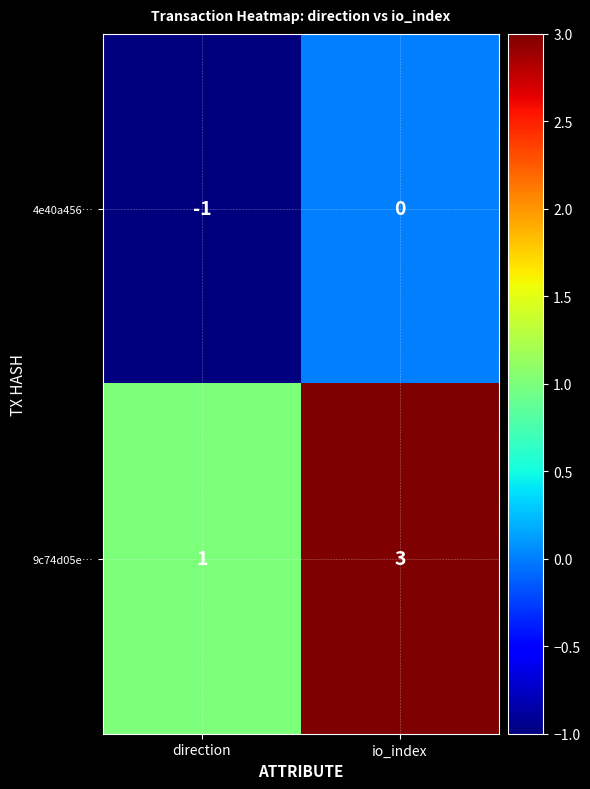

Reading right to left, transcribe all the data shown in this chart.

4e40a456…: io_index=0	direction=-1
9c74d05e…: io_index=3	direction=1